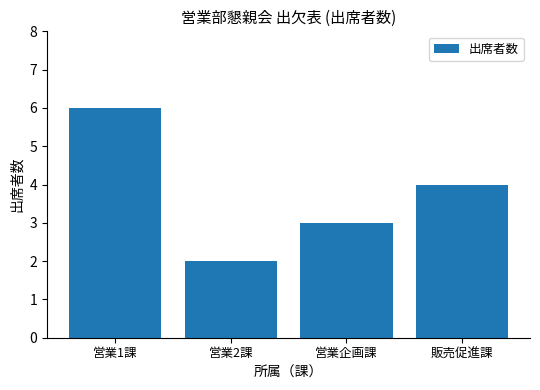

What is the greatest value displayed?

6